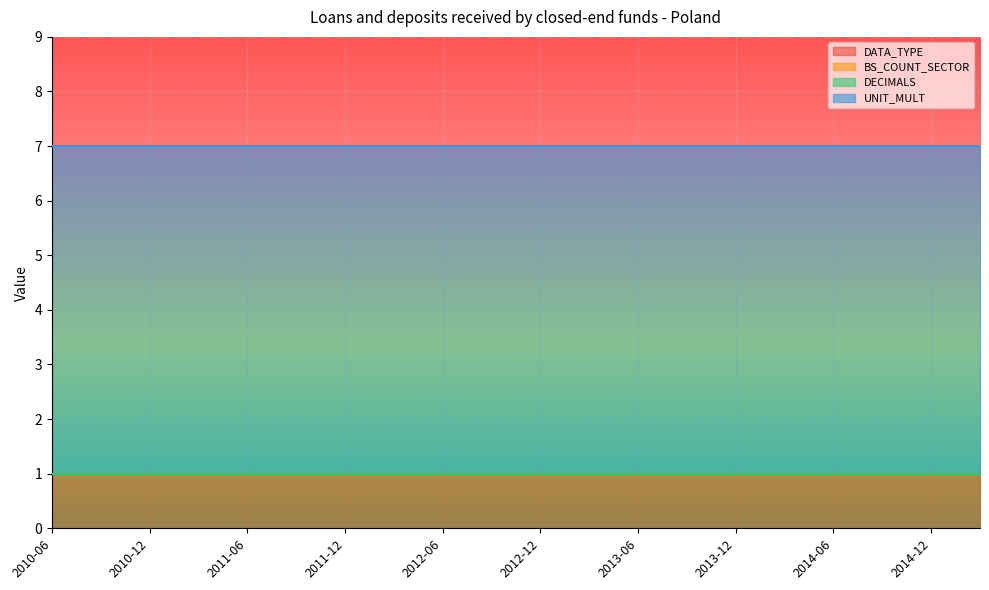

True or false: UNIT_MULT and BS_COUNT_SECTOR intersect in this chart.

False